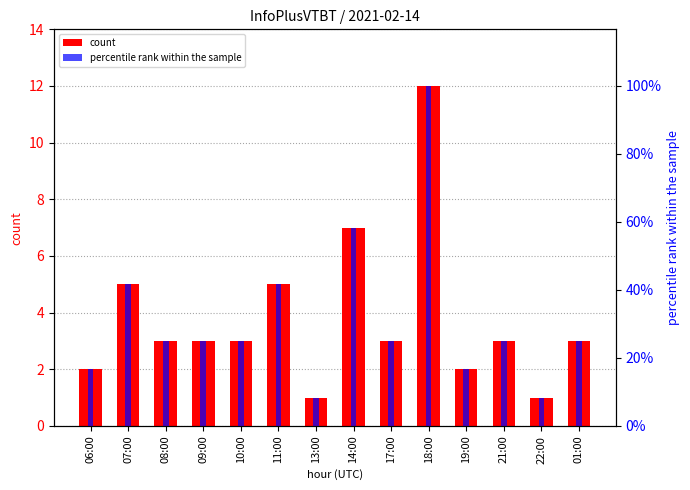

How many values in the count series exceed 3?

4